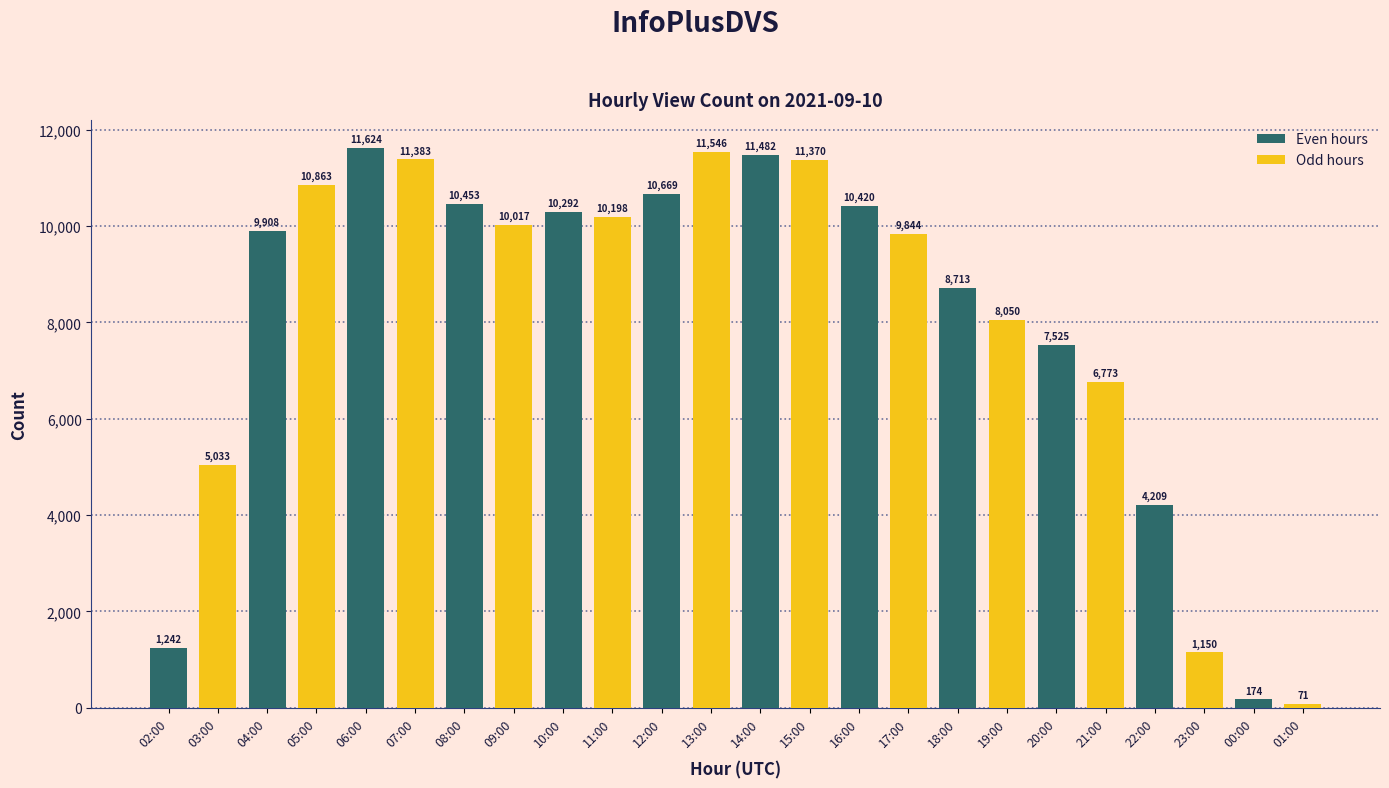

The chart shows a value of 15437 at 08:00. True or false?

False